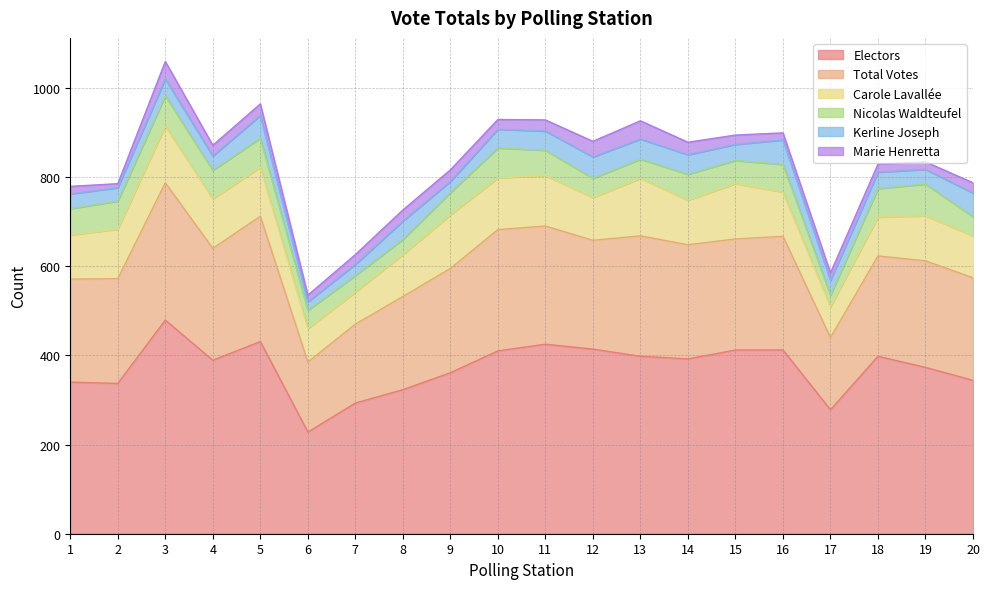

How many lines are shown in the chart?

6